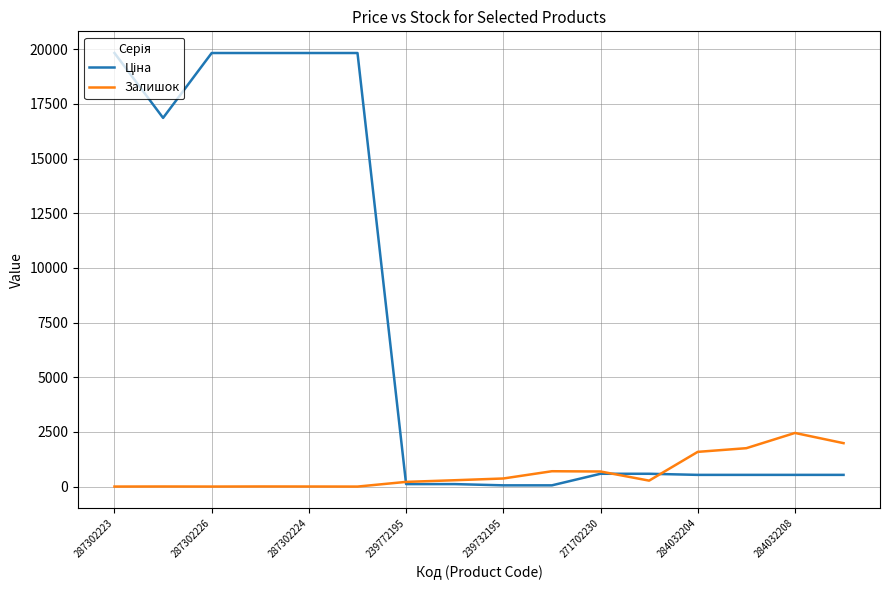

Is this an area chart (filled region under the line)?

No